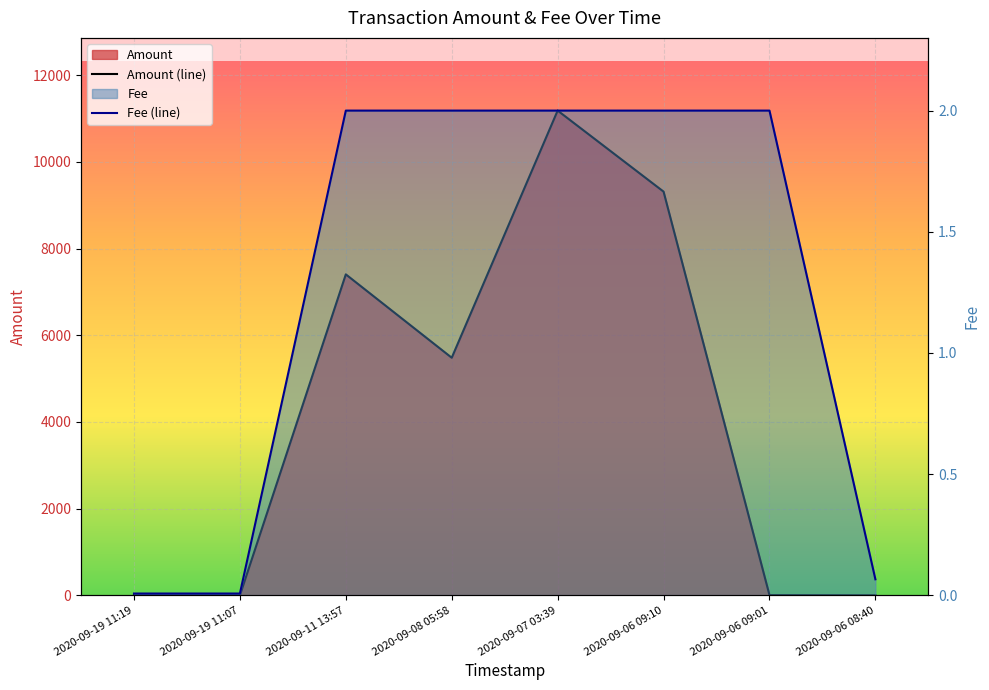

Reading right to left, extract all data points from this chart.

Amount: 0.0	4.2	9316.0	11185.9	5482.5	7406.5	0.0	1.0
Fee: 0.1	2.0	2.0	2.0	2.0	2.0	0.0	0.0